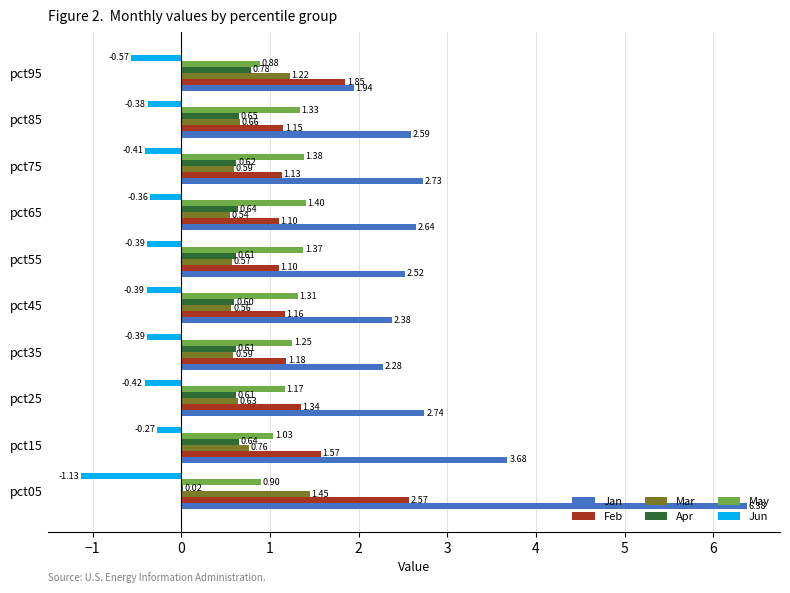

Which series has the largest range (max minus min)?

Jan